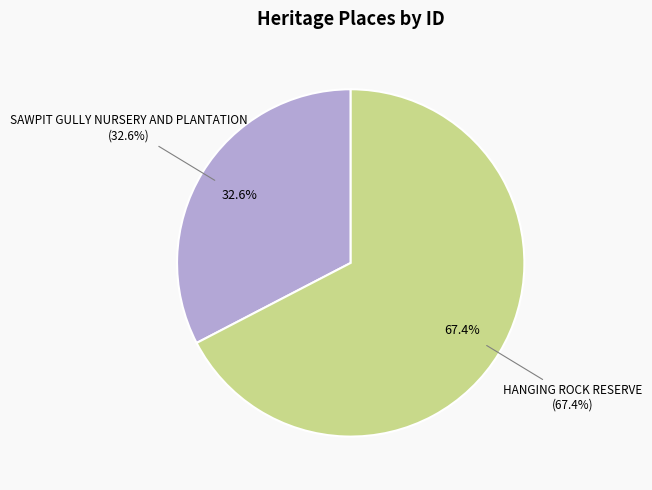

Rank the categories by value from highest to lowest.

HANGING ROCK RESERVE, SAWPIT GULLY NURSERY AND PLANTATION